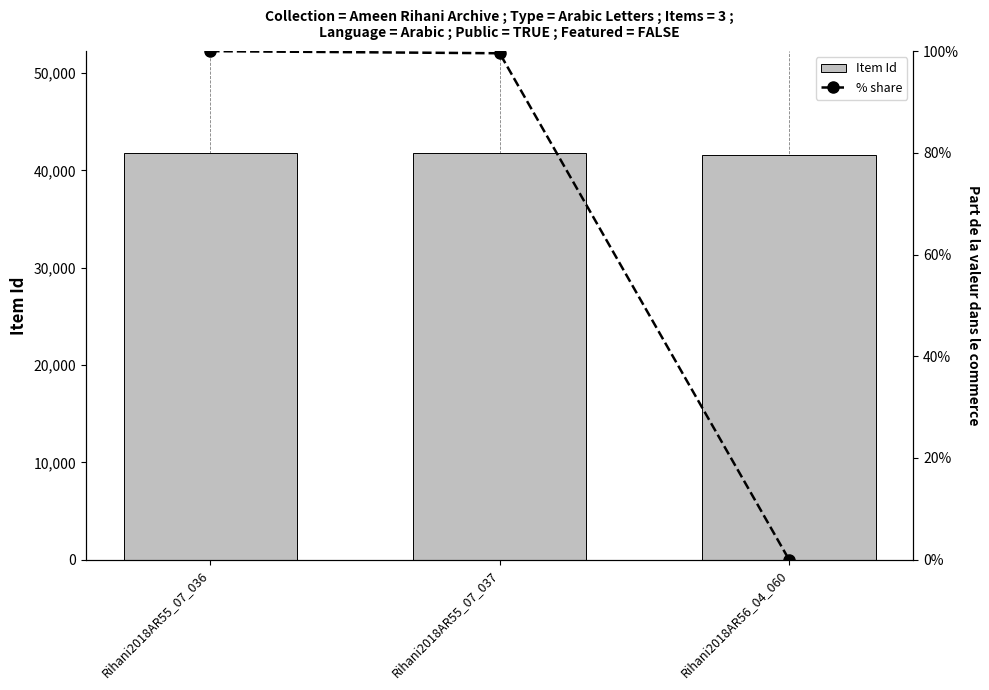

Rank the series by their average value, from lowest to highest.

% share, Item Id